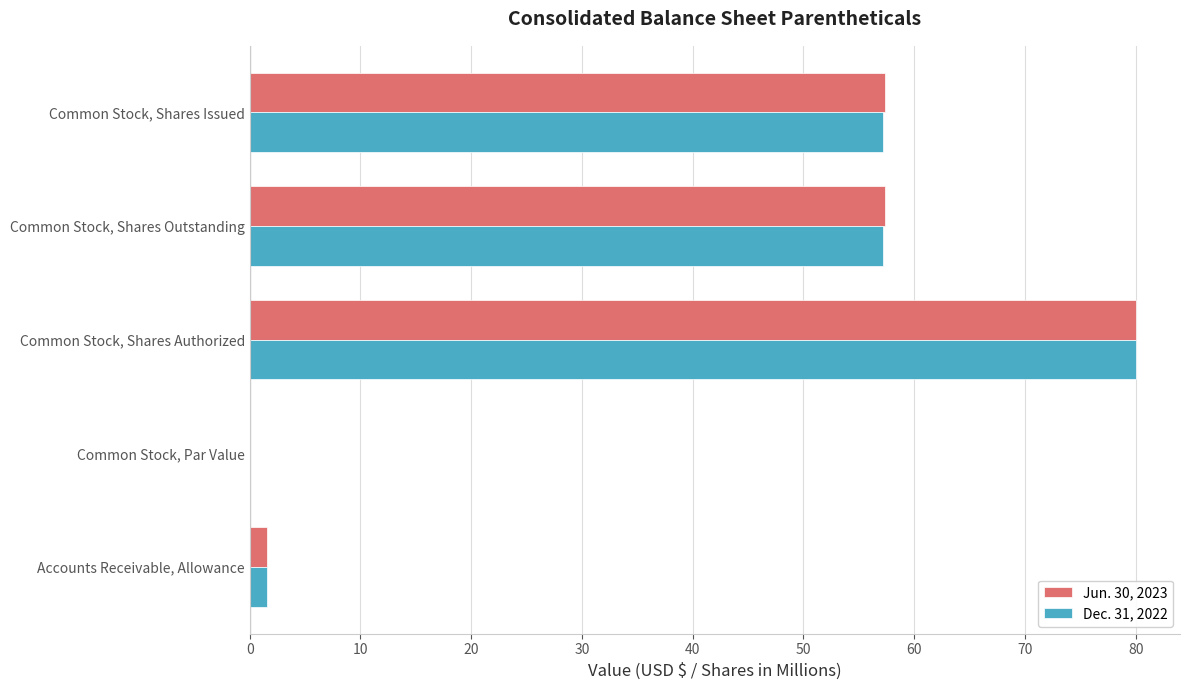

The Jun. 30, 2023 series shows 113.8 at Common Stock, Shares Authorized. True or false?

False